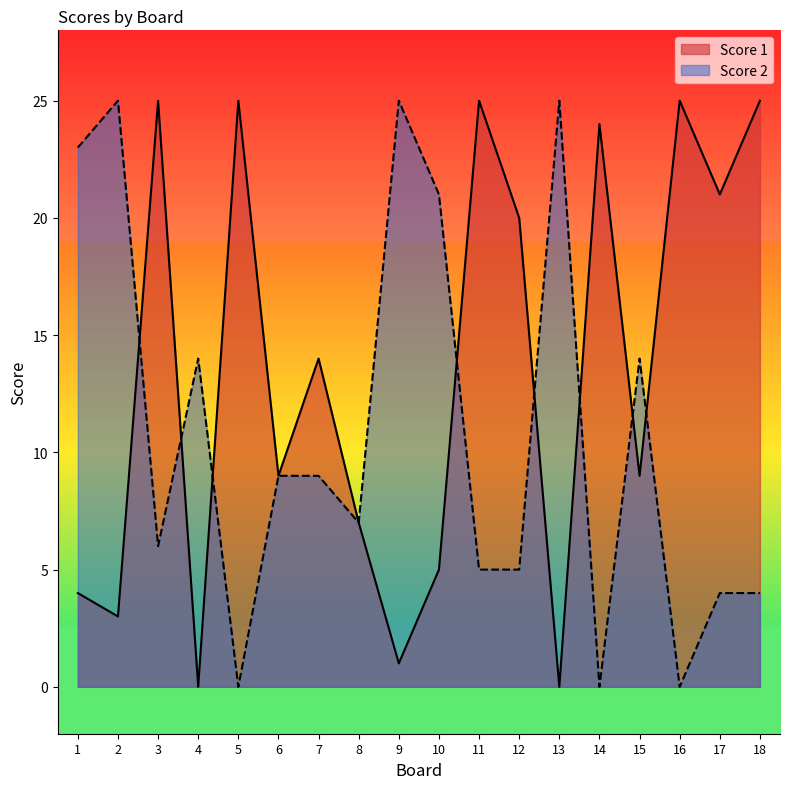

What are all the series names shown in the legend?

Score 1, Score 2